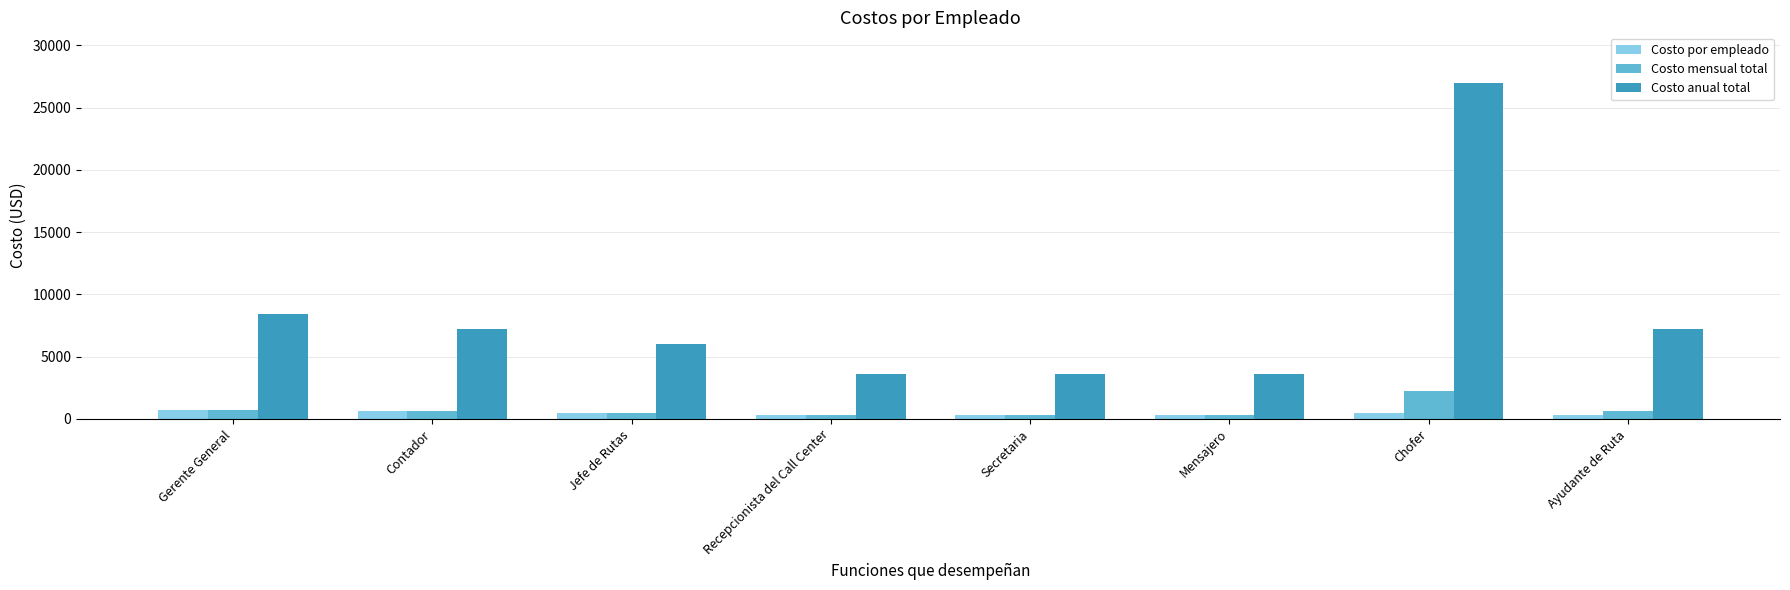

What is the lowest value of the Costo por empleado series?

300